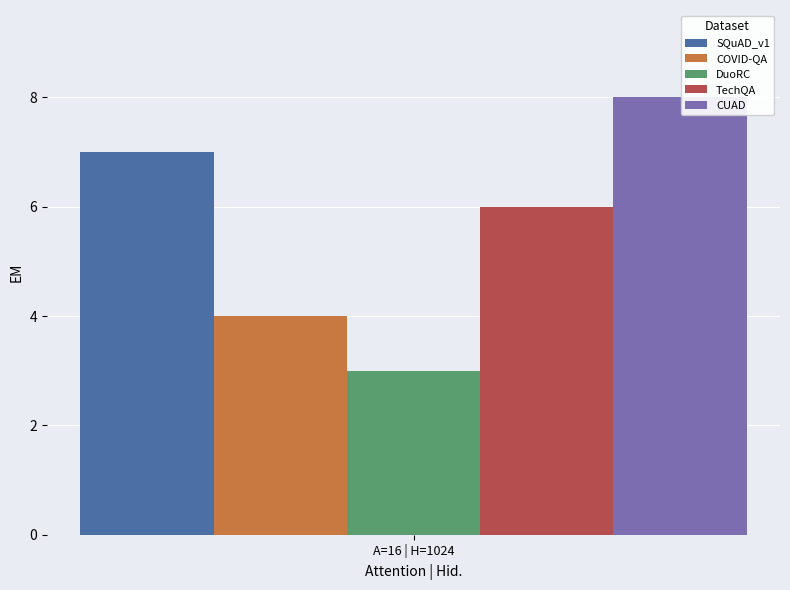

What is the difference between the highest and lowest values at A=16 | H=1024?

5